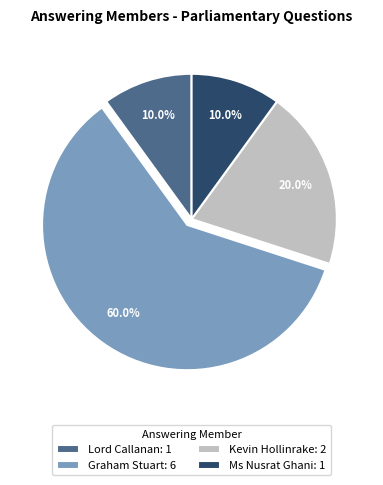

What percentage is the Ms Nusrat Ghani slice, to the nearest percent?

10%